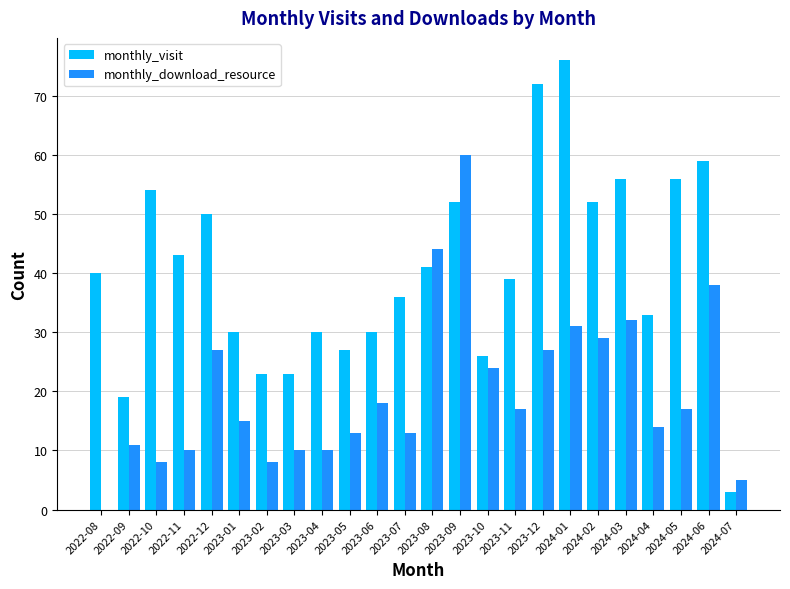

What is the sum of all monthly_download_resource values?

481